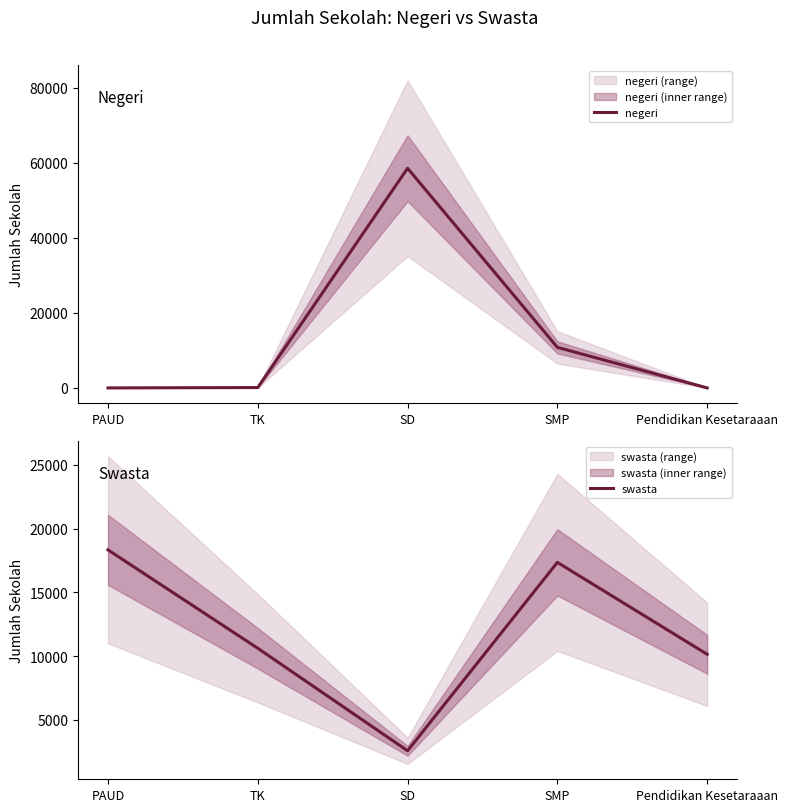

Where is the first local maximum for negeri?

SD